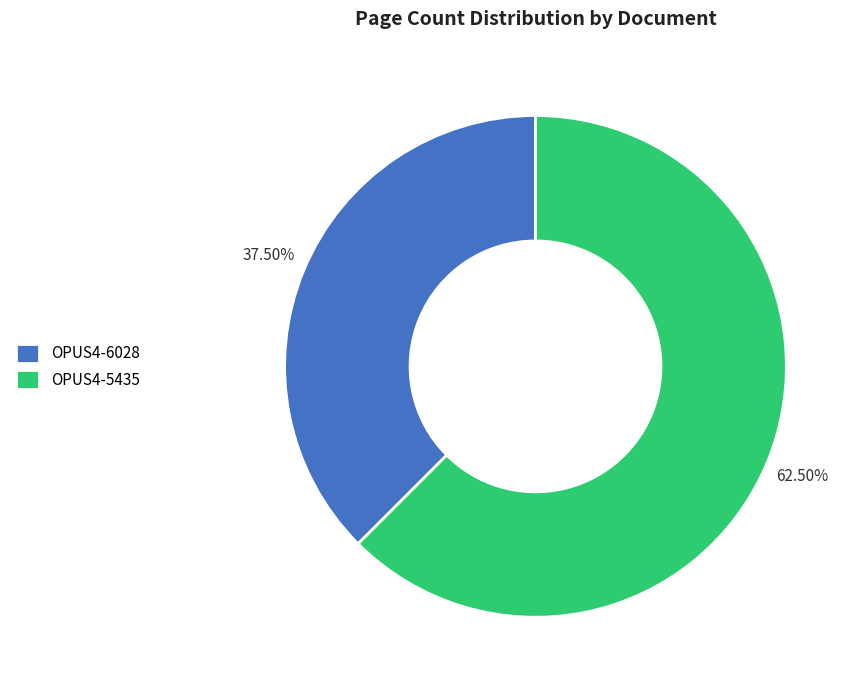

Rank the categories by value from highest to lowest.

OPUS4-5435, OPUS4-6028